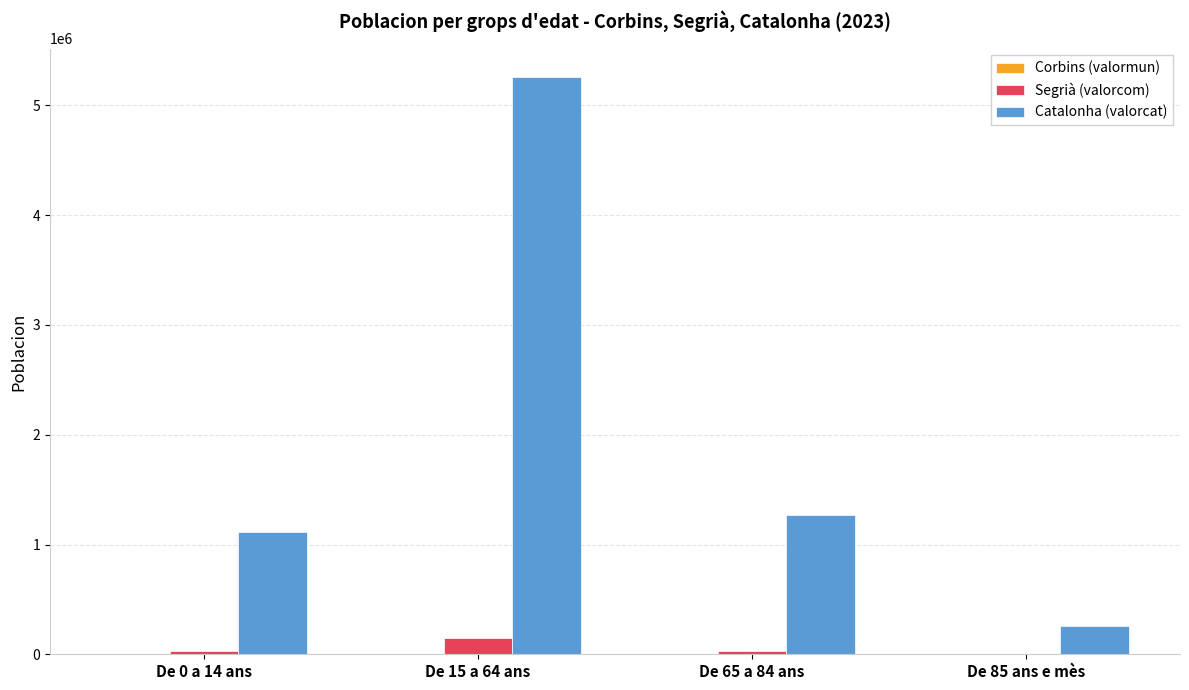

At which category is the sum across all series the highest?

De 15 a 64 ans